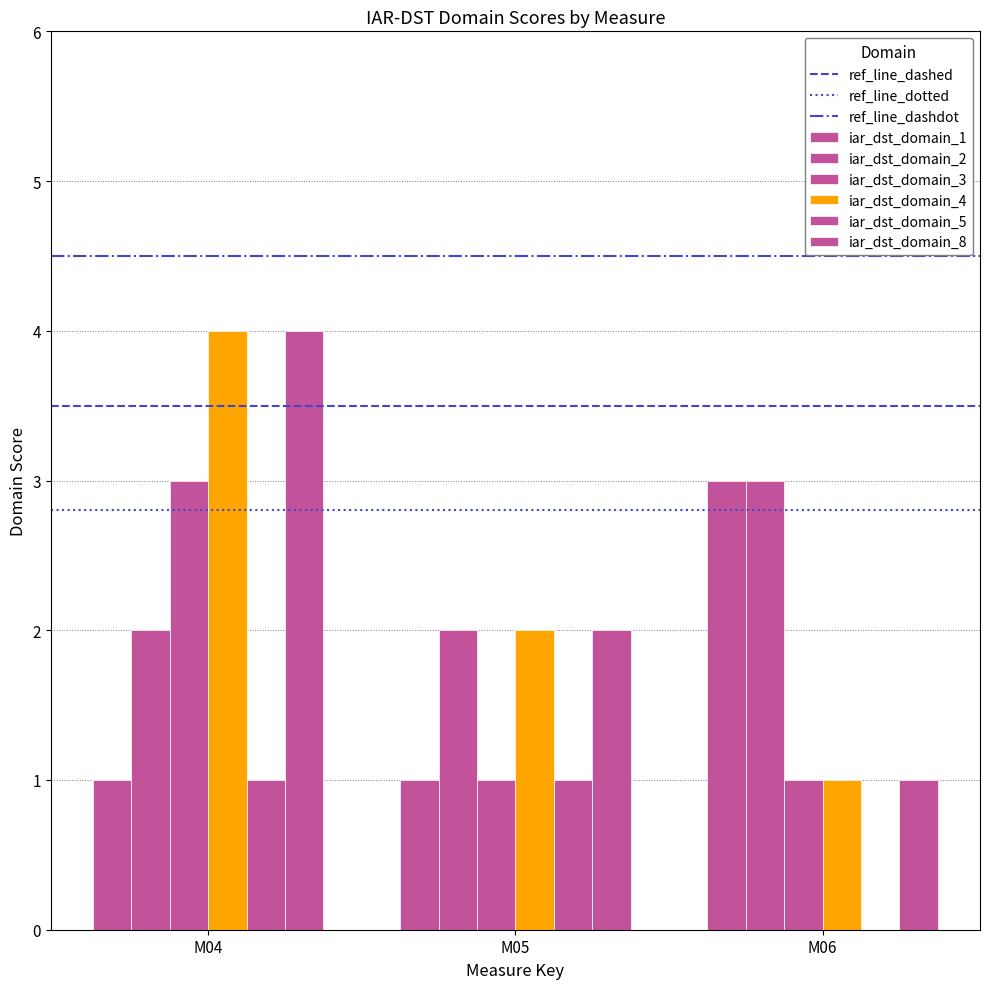

True or false: iar_dst_domain_3 has a value of 3 at M04.

True